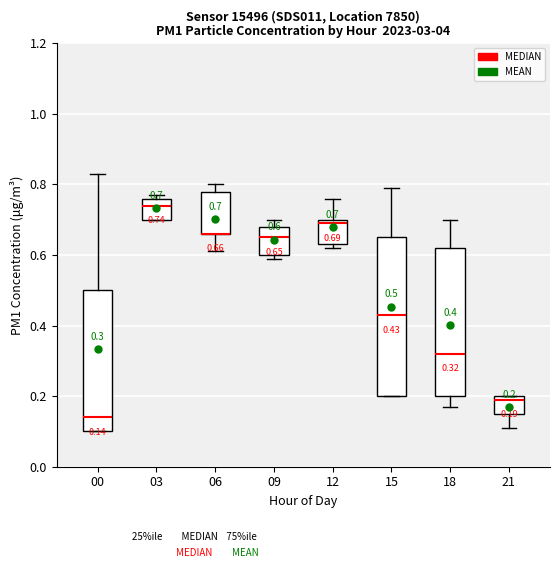

Which box is the tallest, from its lower edge to its upper edge?

15